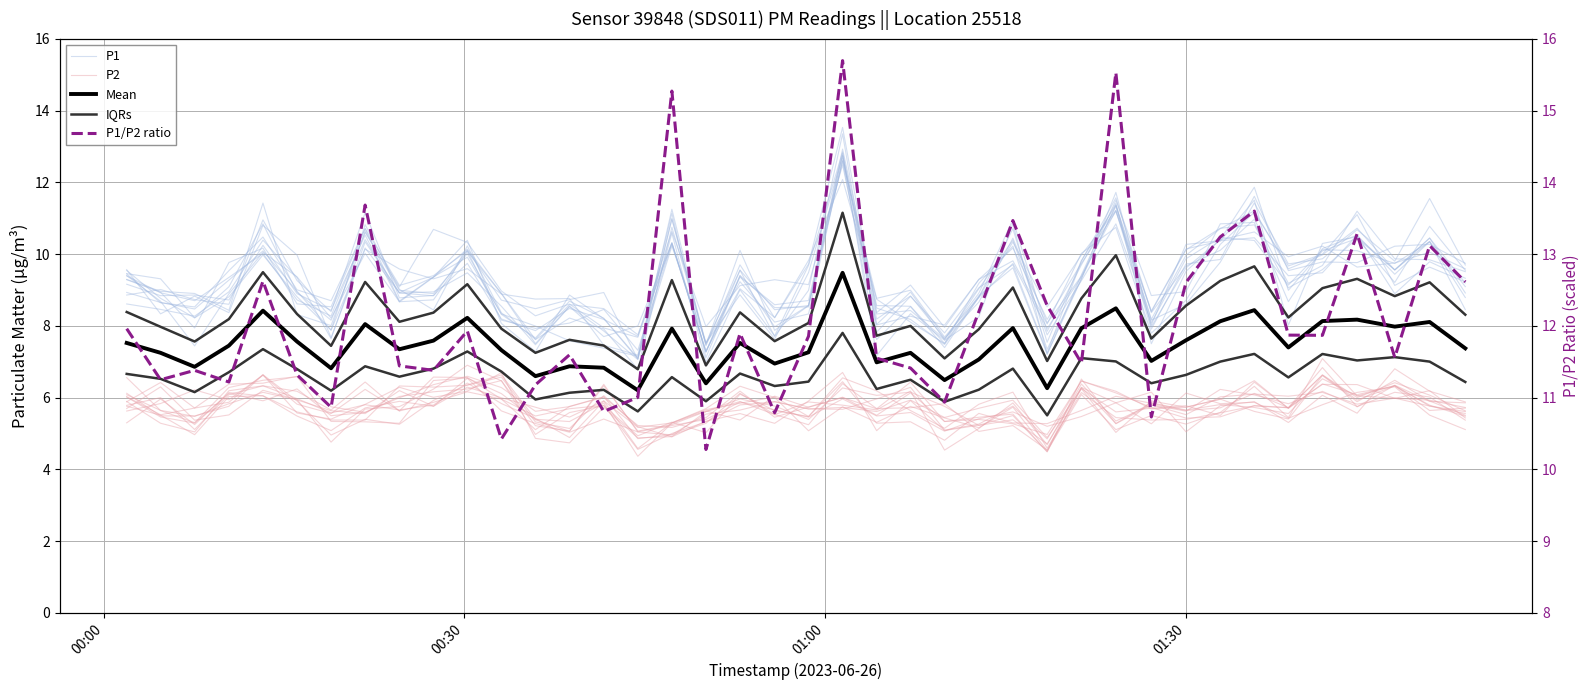

Reading right to left, transcribe all the data shown in this chart.

P1: 9.3	9.8	8.9	10.5	9.5	9.4	10.5	10.4	10.3	8.0	11.3	9.4	7.9	9.7	8.8	7.5	8.2	8.5	12.7	9.5	7.6	8.9	7.5	10.2	7.2	7.4	7.6	8.0	8.3	9.9	9.4	8.7	10.7	8.7	9.0	10.5	9.5	8.5	8.6	9.4
P2: 5.7	5.9	6.0	6.1	6.5	5.6	5.7	5.8	5.7	5.9	5.3	6.3	4.5	5.5	5.2	5.1	5.9	5.1	6.7	5.9	5.3	5.6	5.3	4.9	5.2	6.1	5.1	5.3	6.6	6.3	6.3	6.3	5.4	5.4	5.6	6.1	6.0	5.0	5.5	5.8
Mean: 7.4	8.1	8.0	8.2	8.1	7.4	8.4	8.1	7.6	7.0	8.5	7.9	6.3	7.9	7.1	6.5	7.2	7.0	9.5	7.3	6.9	7.5	6.4	7.9	6.2	6.8	6.9	6.6	7.3	8.2	7.6	7.4	8.1	6.8	7.6	8.4	7.4	6.9	7.2	7.5
IQRs: 8.3	9.2	8.8	9.3	9.1	8.2	9.7	9.3	8.6	7.6	10.0	8.8	7.0	9.1	7.9	7.1	8.0	7.7	11.2	8.1	7.6	8.4	6.9	9.3	6.8	7.5	7.6	7.2	7.9	9.2	8.4	8.1	9.2	7.4	8.3	9.5	8.2	7.6	8.0	8.4
P1/P2 ratio: 12.6	13.1	11.6	13.3	11.9	11.9	13.6	13.2	12.6	10.7	15.5	11.5	12.3	13.5	12.2	10.9	11.4	11.6	15.7	11.9	10.8	11.9	10.3	15.3	11.0	10.8	11.6	11.2	10.4	11.9	11.4	11.4	13.7	10.9	11.3	12.6	11.2	11.4	11.2	12.0